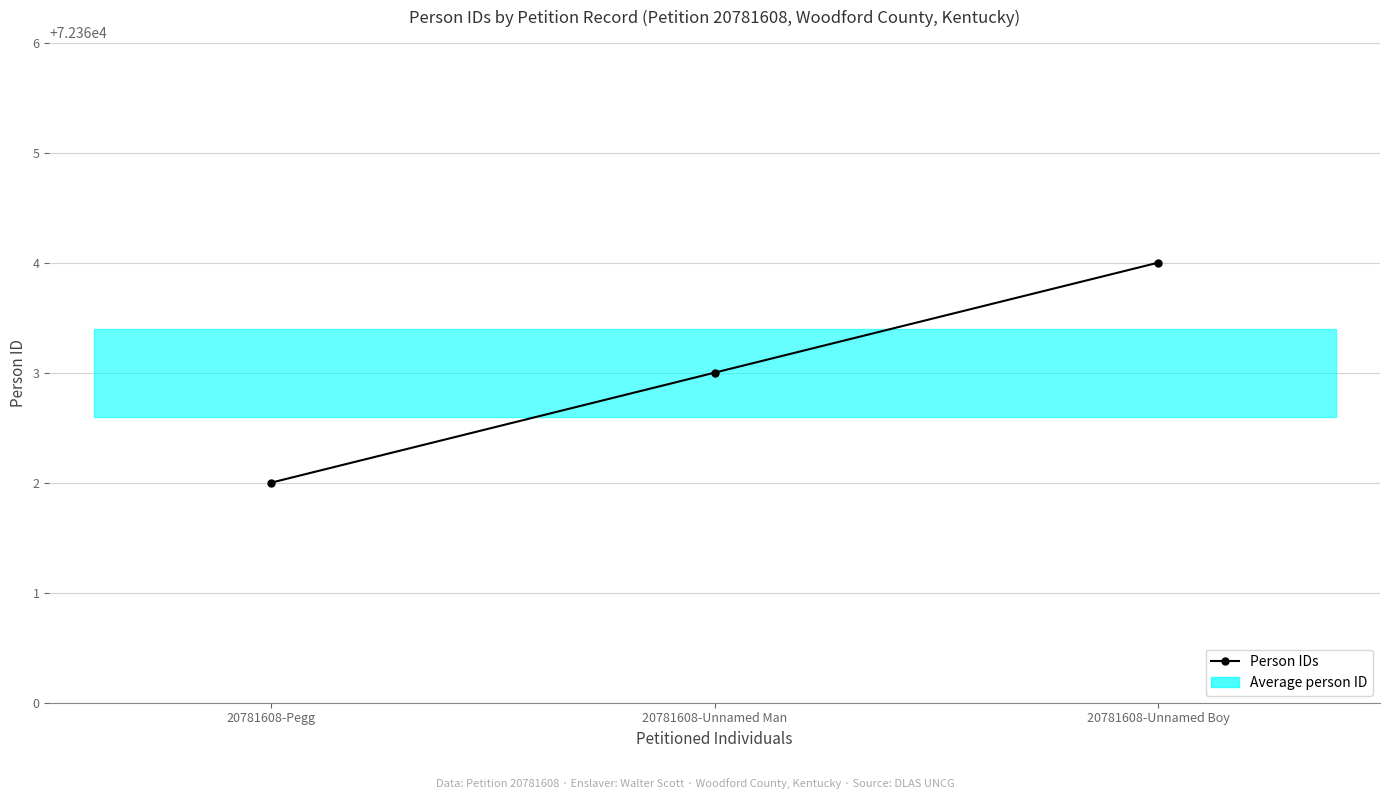

What is the label of the 1st point from the right?

20781608-Unnamed Boy